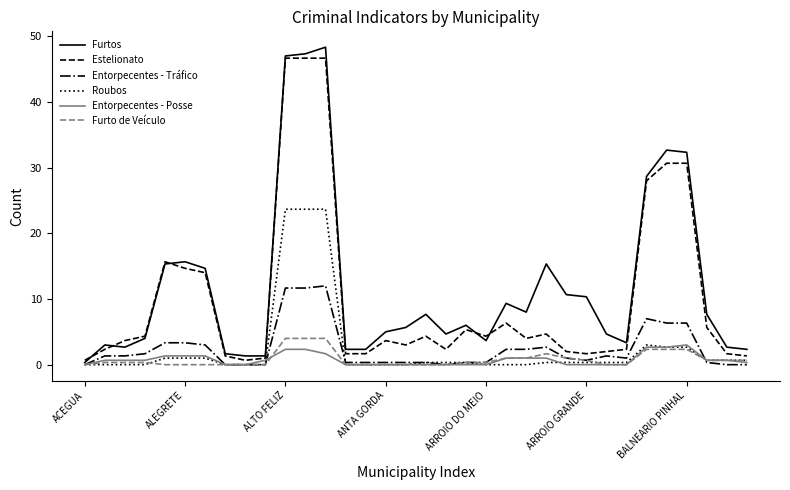

What is the highest value of the Roubos series?

23.7